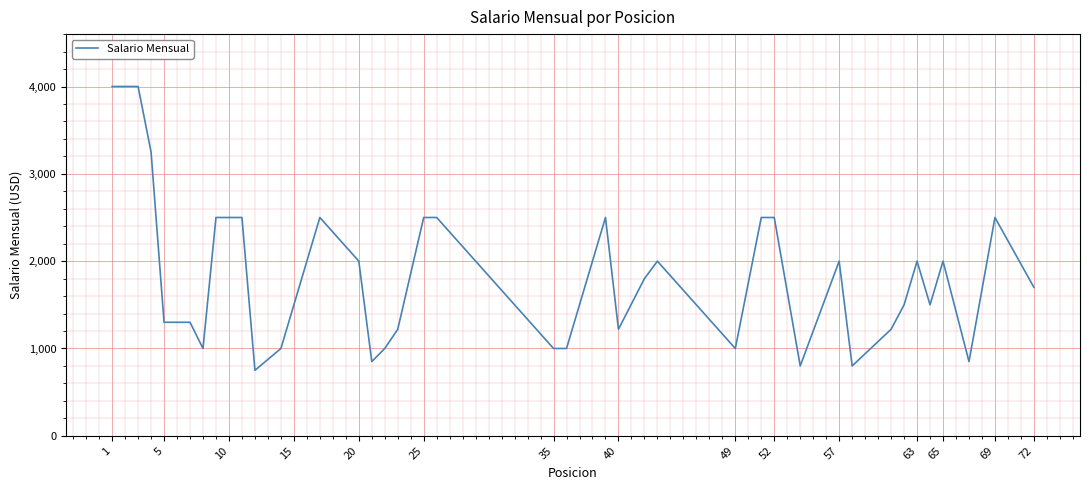

What is the minimum value shown in the chart?

750